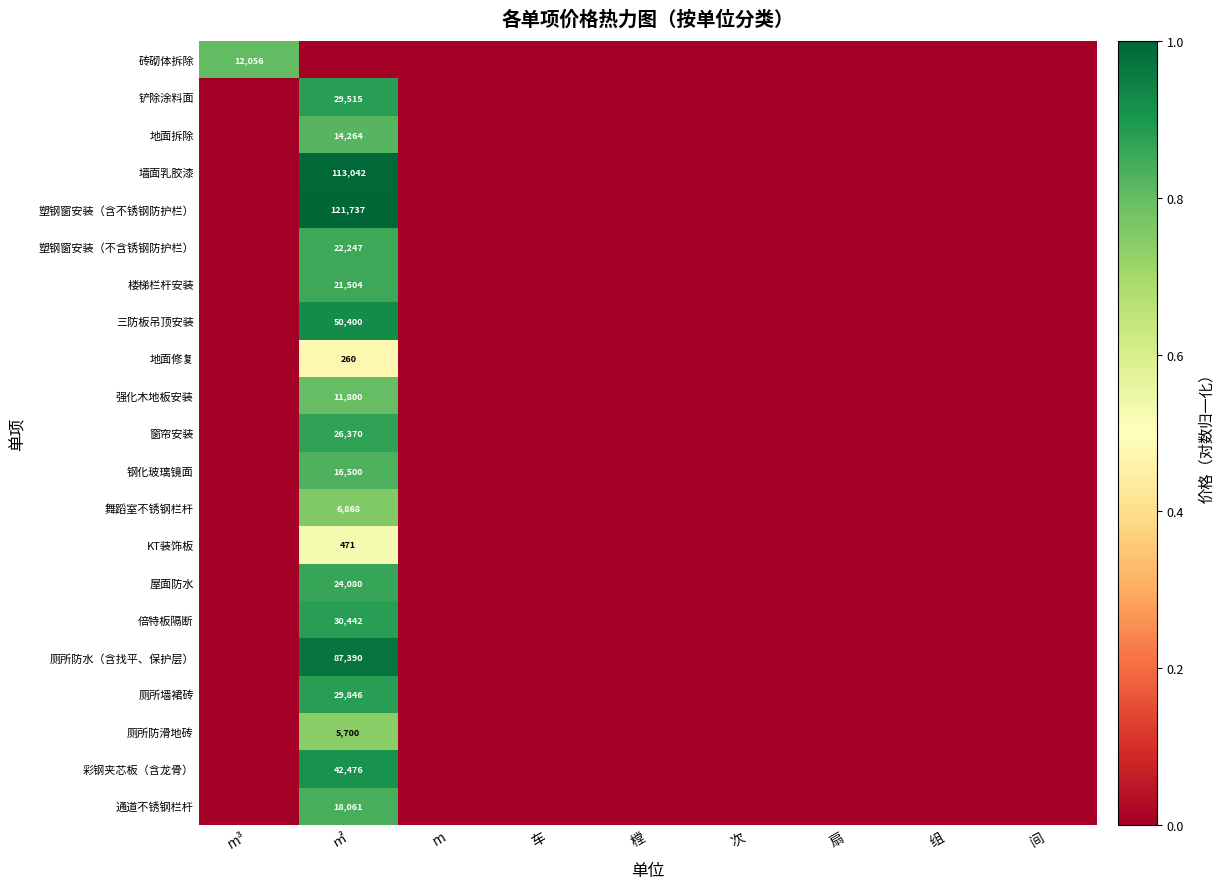

Is it true that 地面修复 equals 83 at ㎡?

False